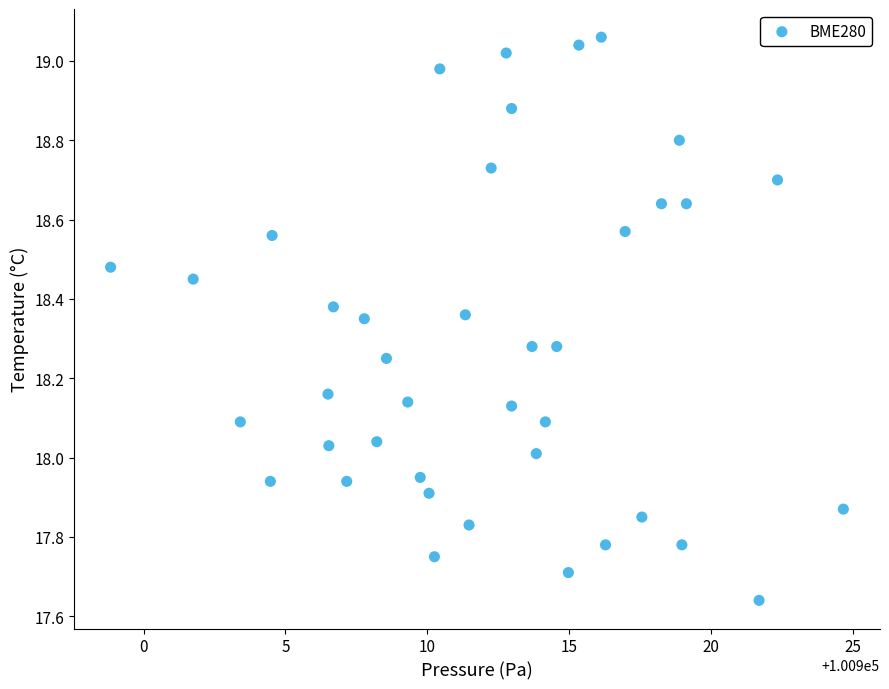

What is the range of Y values (max minus min)?

1.4